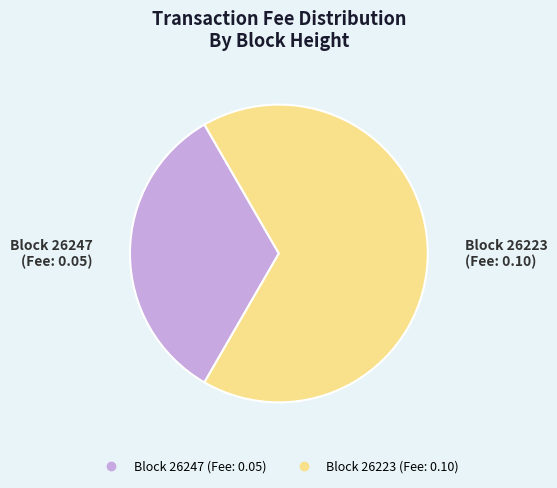

Is there any slice that represents more than half of the pie?

Yes